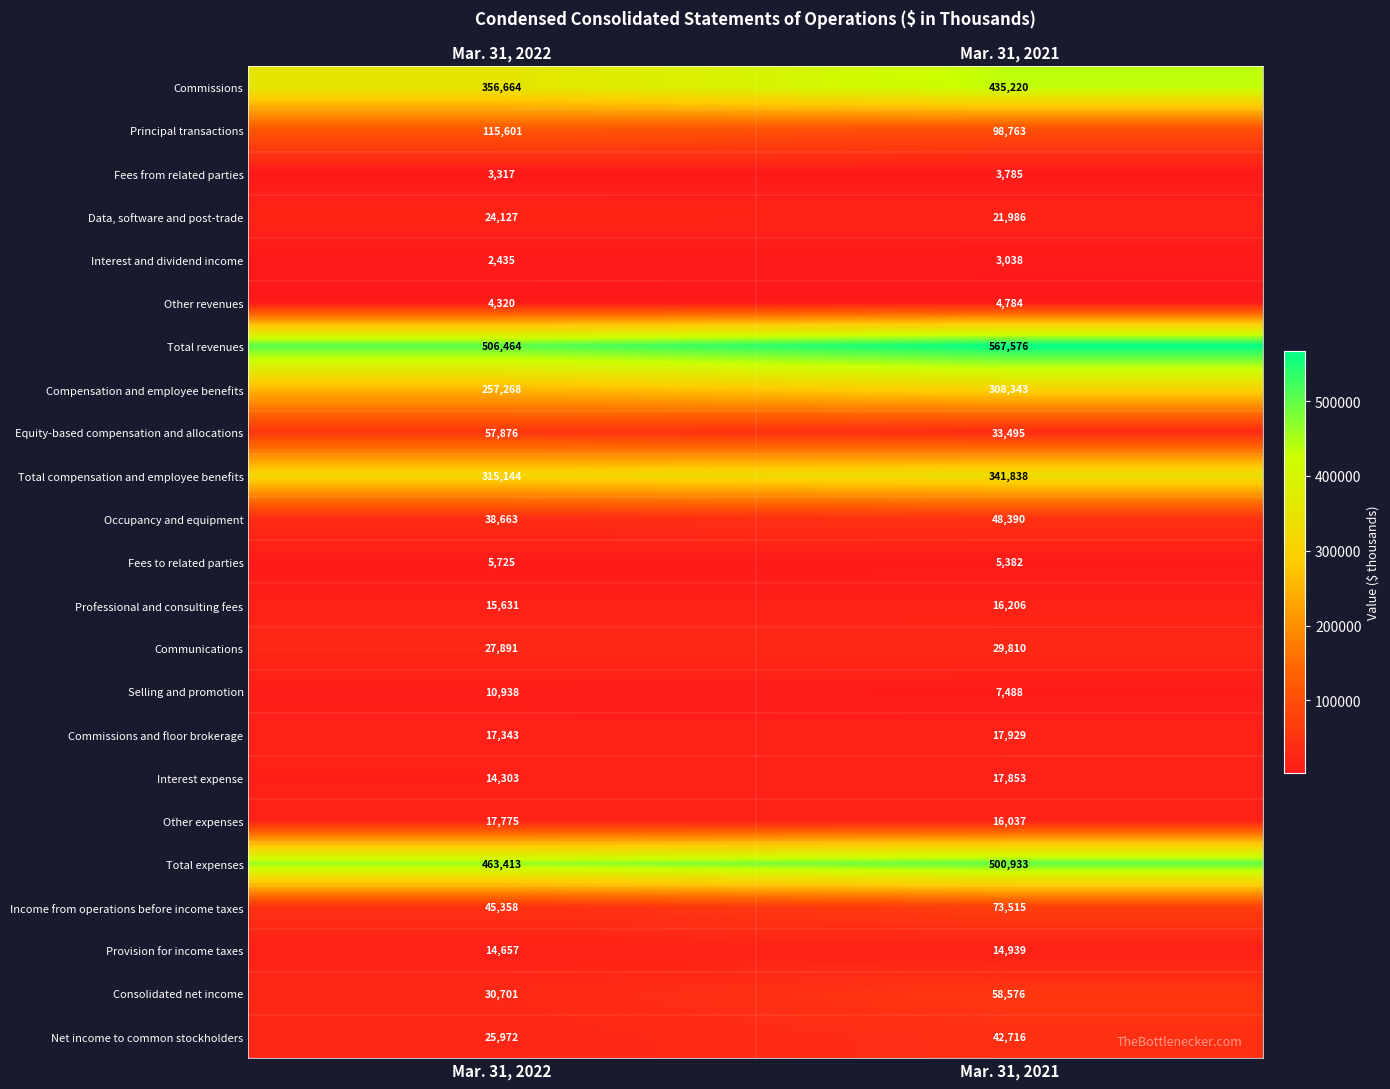

What value does the Net income to common stockholders series have at Mar. 31, 2021, to the nearest 50?

42700